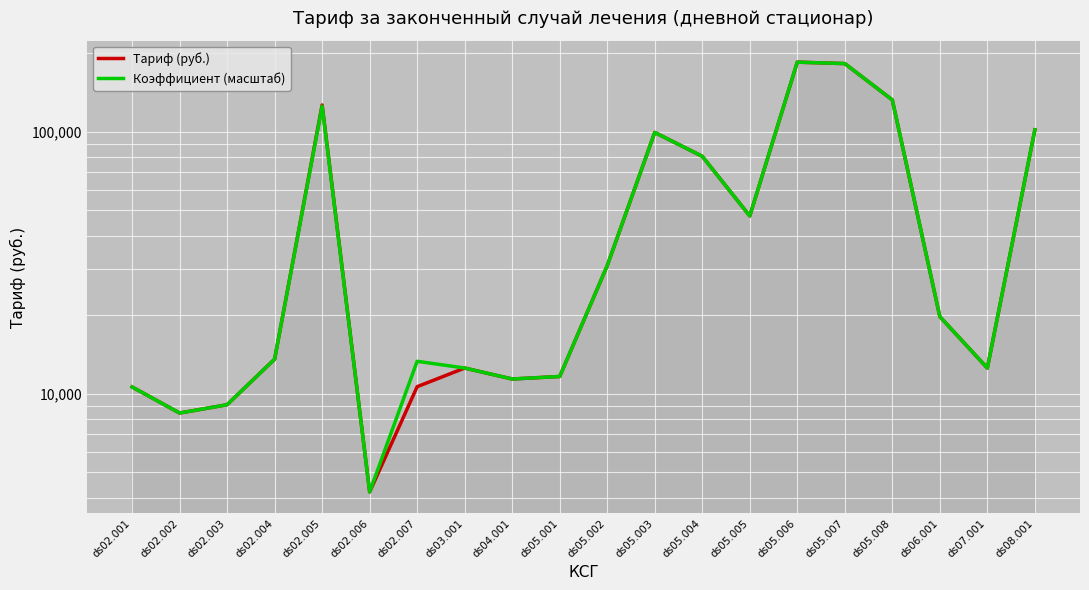

How many lines are shown in the chart?

2